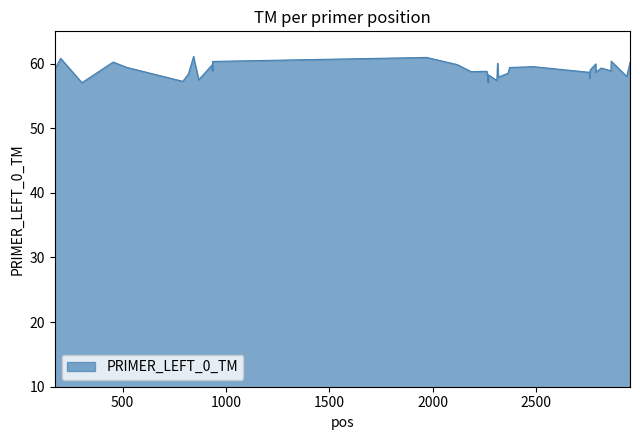

What is the difference between the maximum and minimum values?

4.0